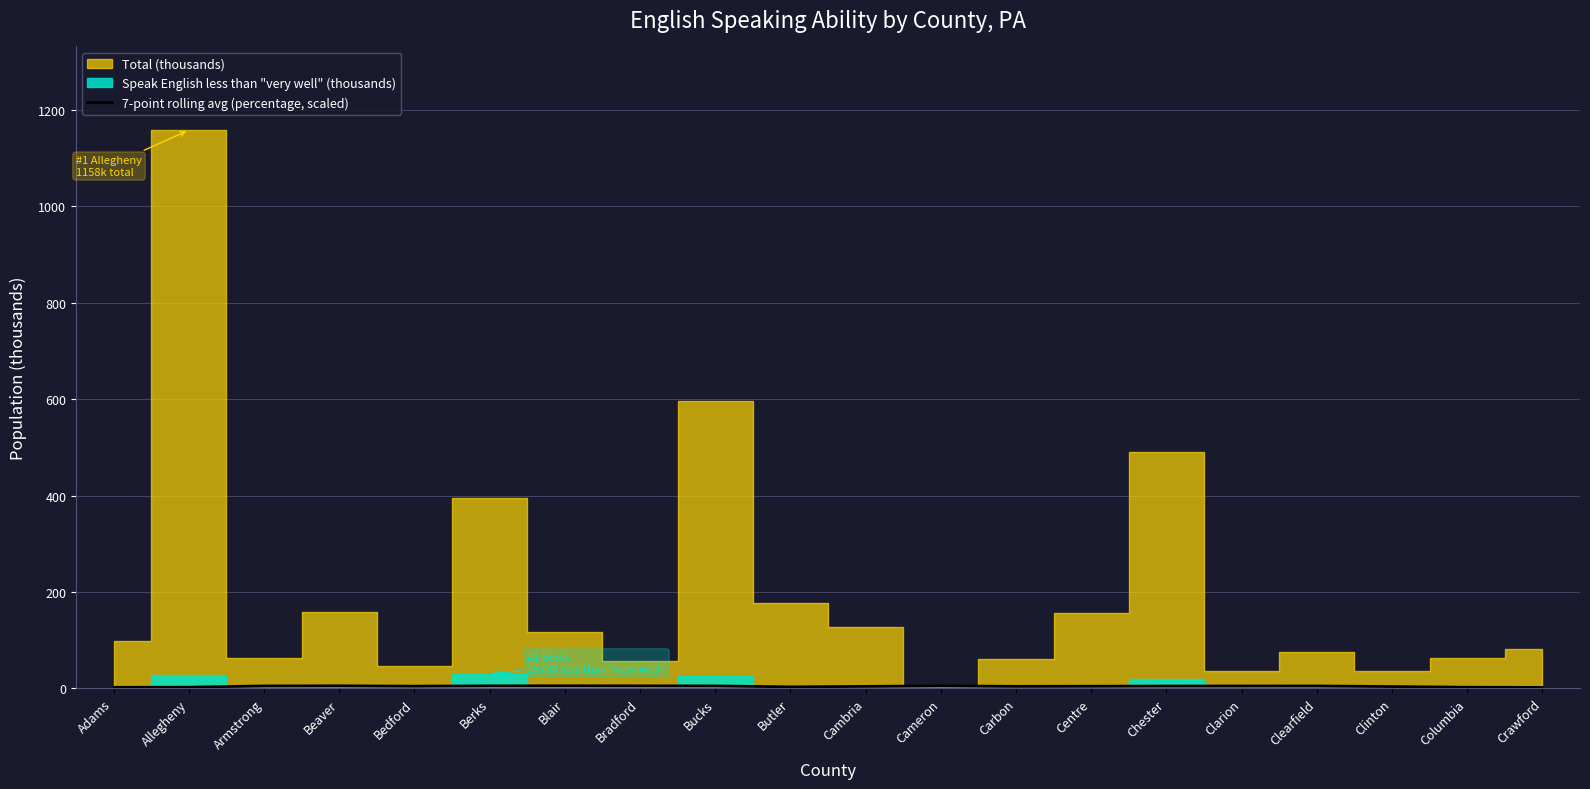

Reading right to left, list all the values displayed in this chart.

2.0	2.4	3.8	5.0	5.0	4.9	4.5	4.2	5.3	4.1	3.1	5.2	5.3	5.4	5.3	4.6	5.3	5.1	2.5	2.2